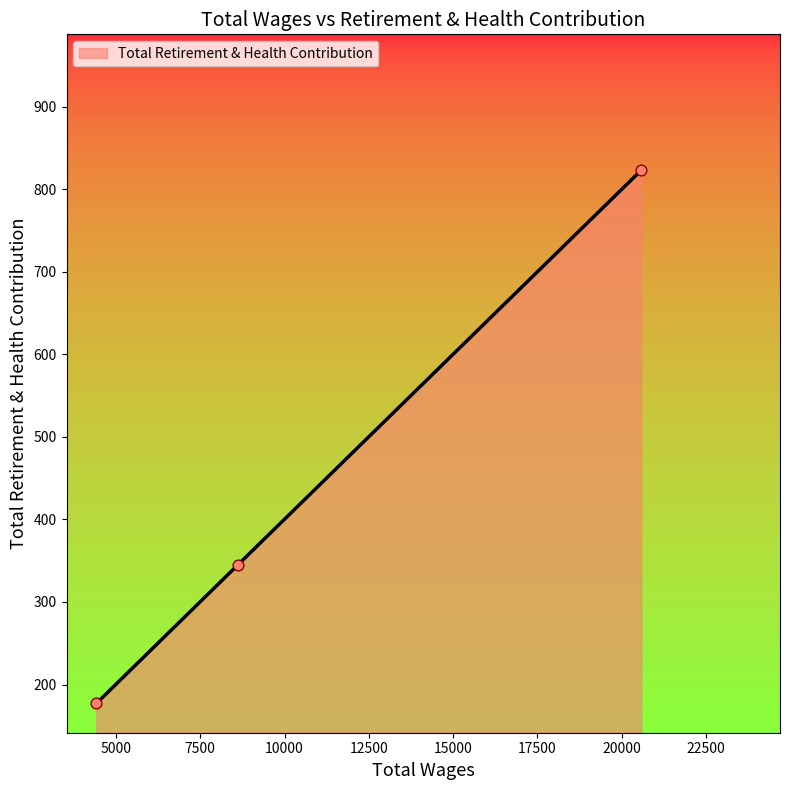

What is the greatest value displayed?

823